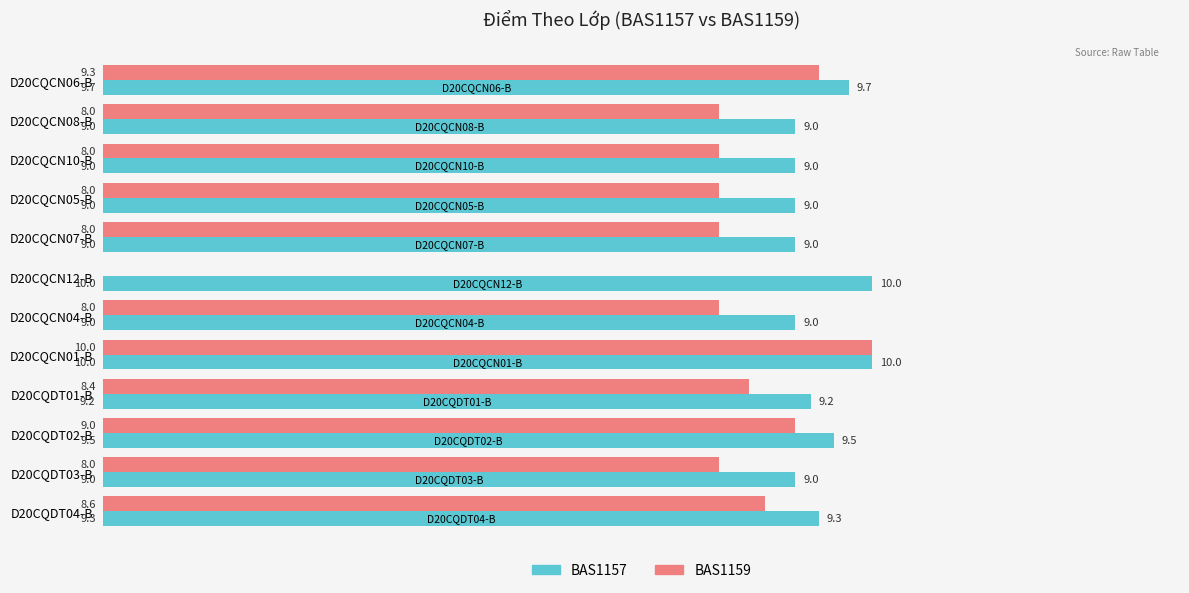

What is the total value across all series at D20CQCN05-B?

17.0